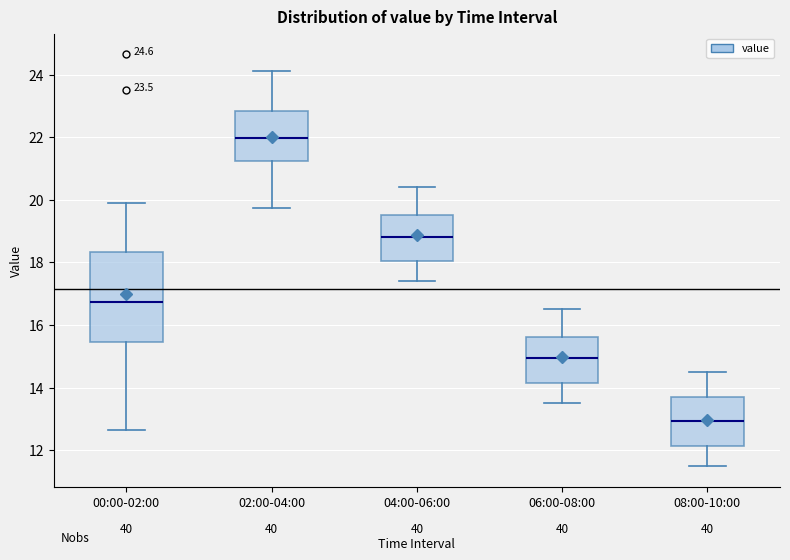

Which box is the tallest, from its lower edge to its upper edge?

00:00-02:00